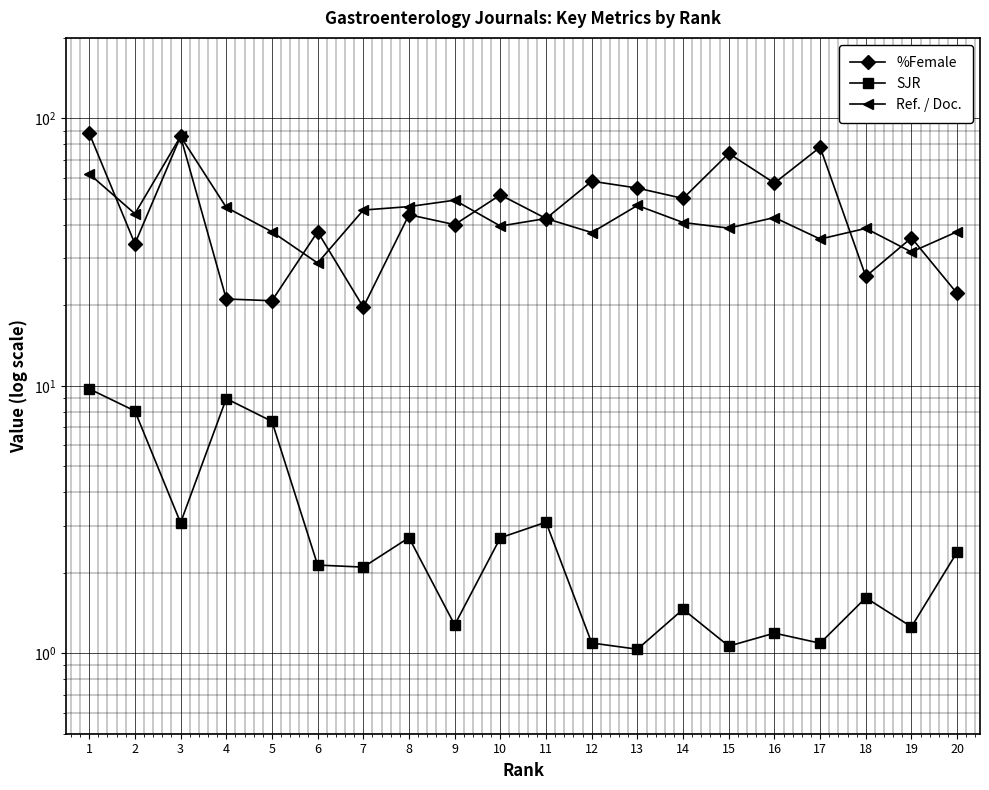

Where is the first local minimum for %Female?

2